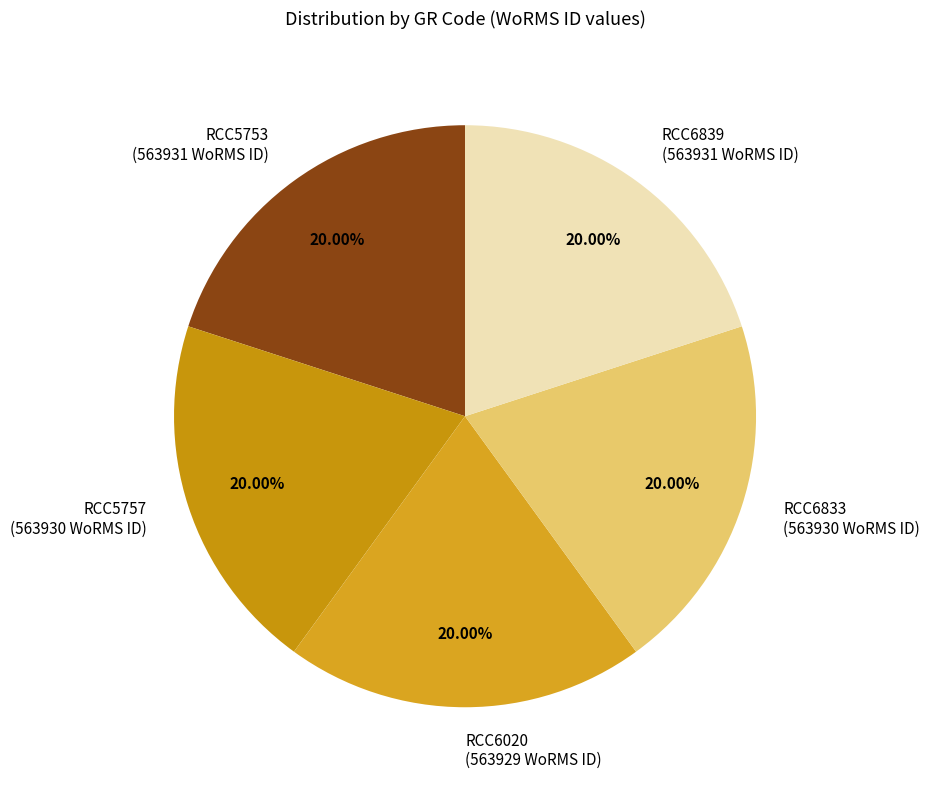

To the nearest percent, what portion does RCC6839 represent?

20%